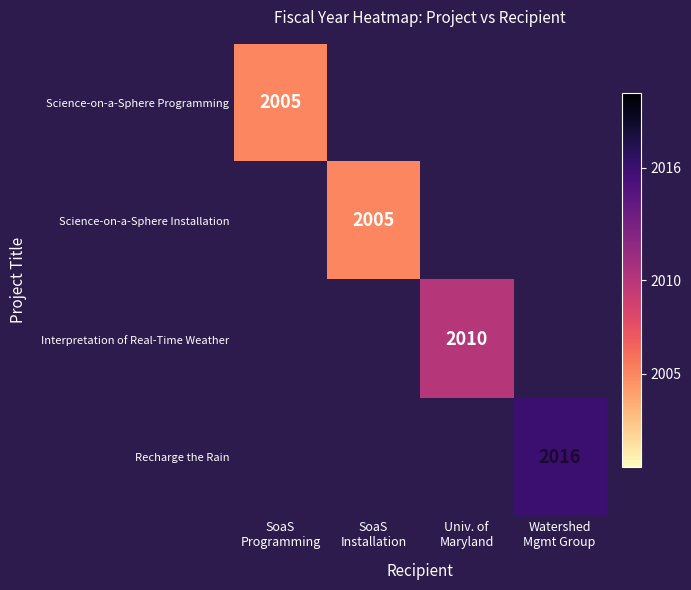

List the series in order of their peak value, lowest first.

Science-on-a-Sphere Programming, Science-on-a-Sphere Installation, Interpretation of Real-Time Weather, Recharge the Rain